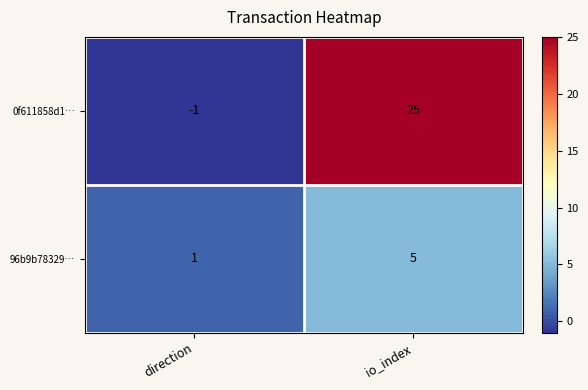

At which category is the sum across all series the highest?

io_index